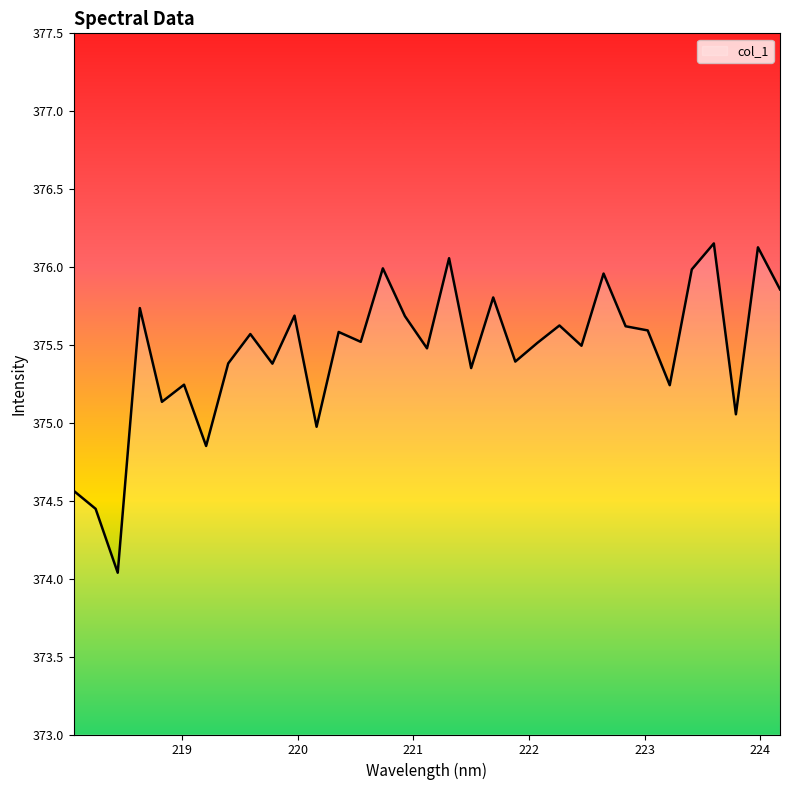

What is the difference between the maximum and minimum values?

2.1